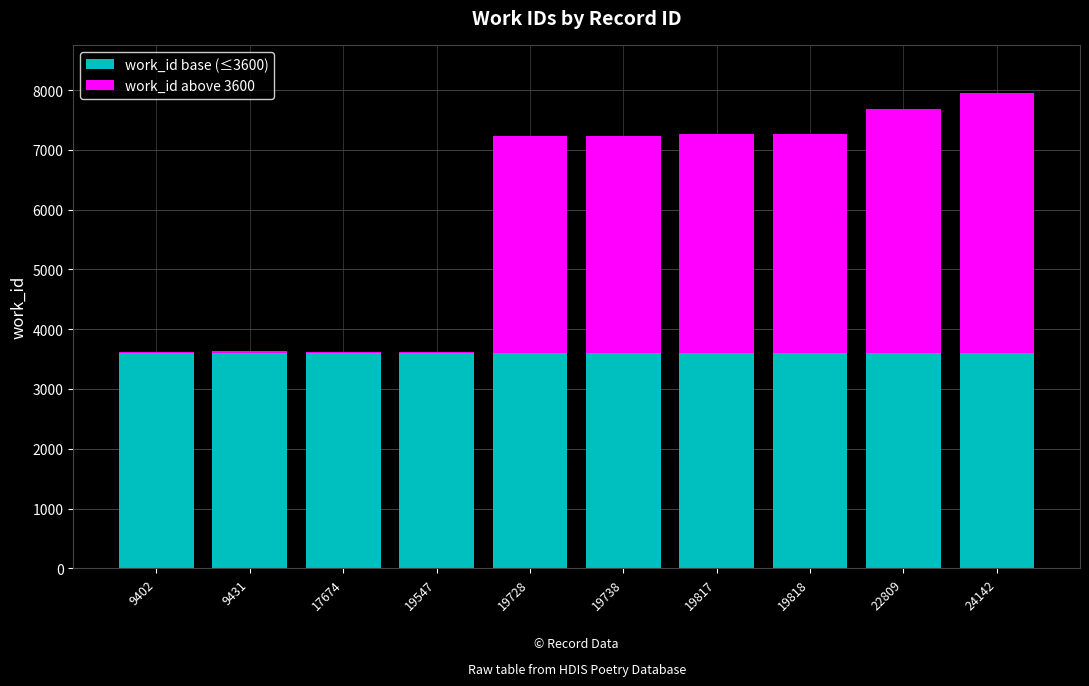

What is the total value across all series at 19738?

7240